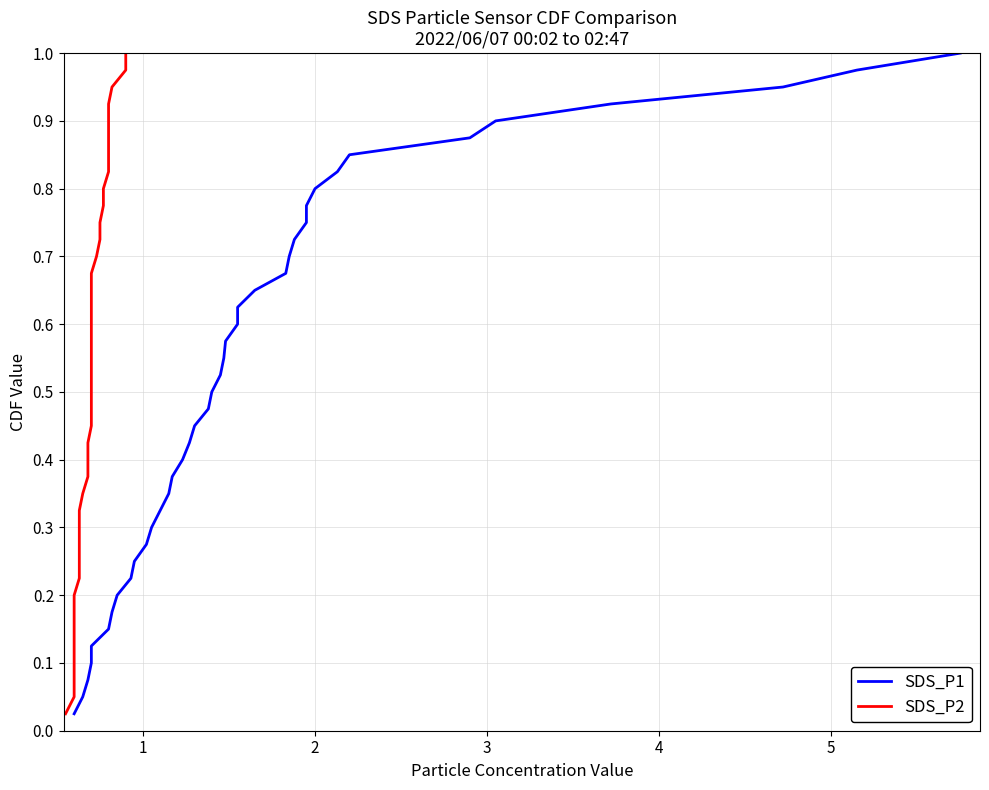

True or false: SDS_P2 and SDS_P1 cross at least once.

False